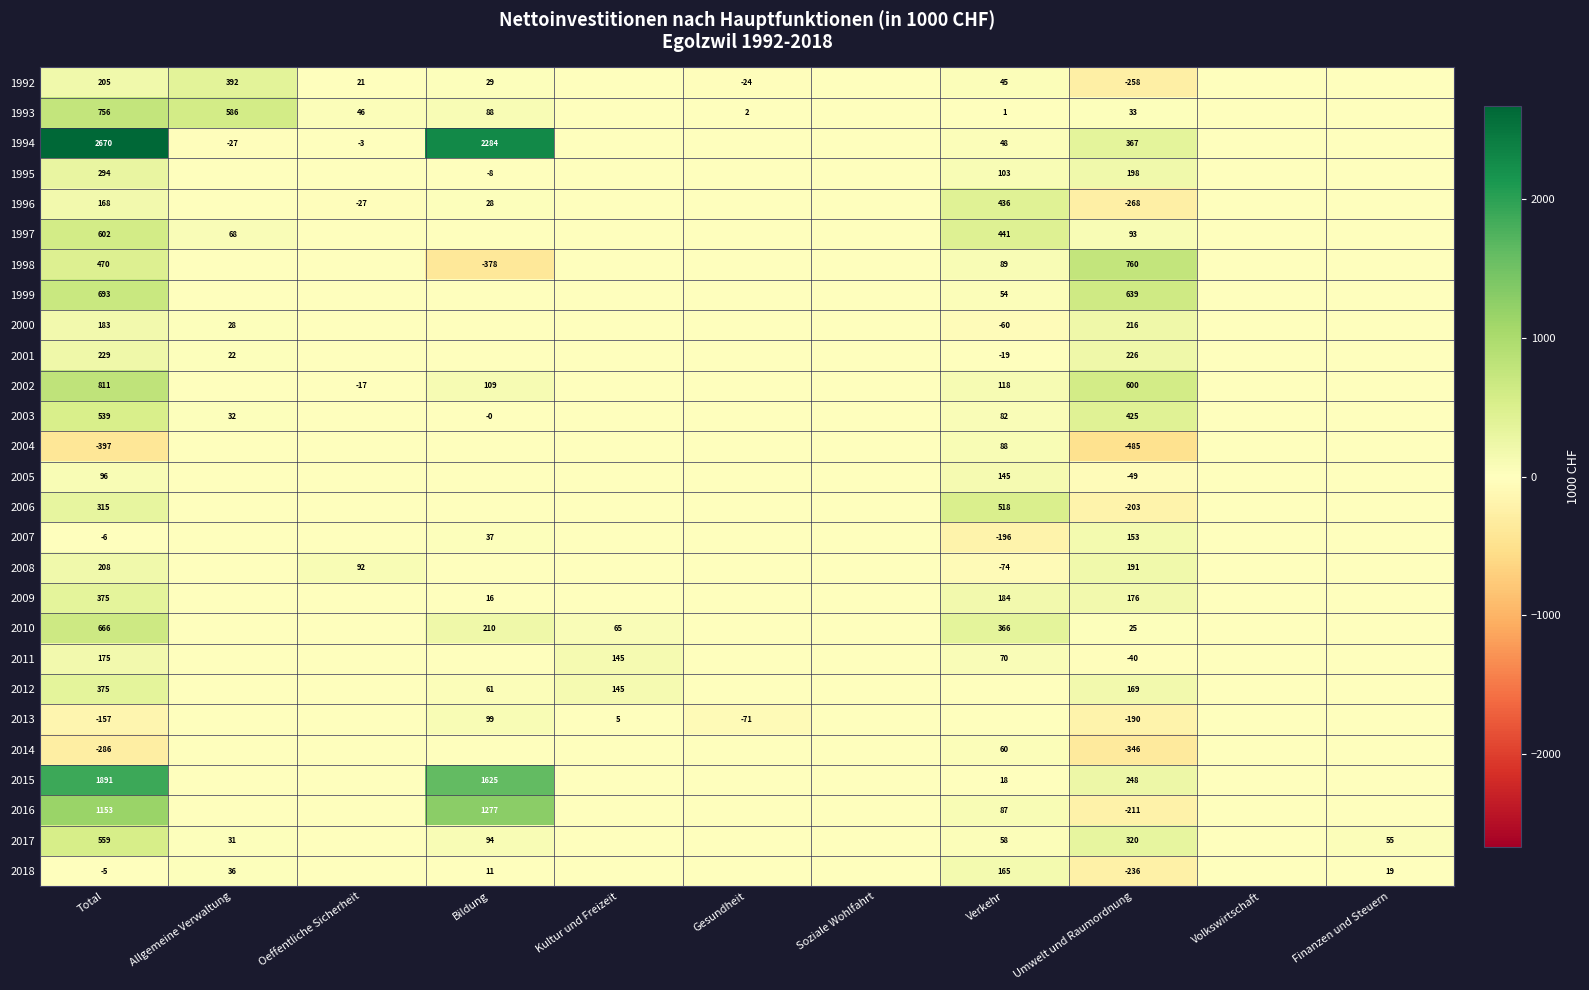

Is it true that 2006 equals -203 at Umwelt und Raumordnung?

True